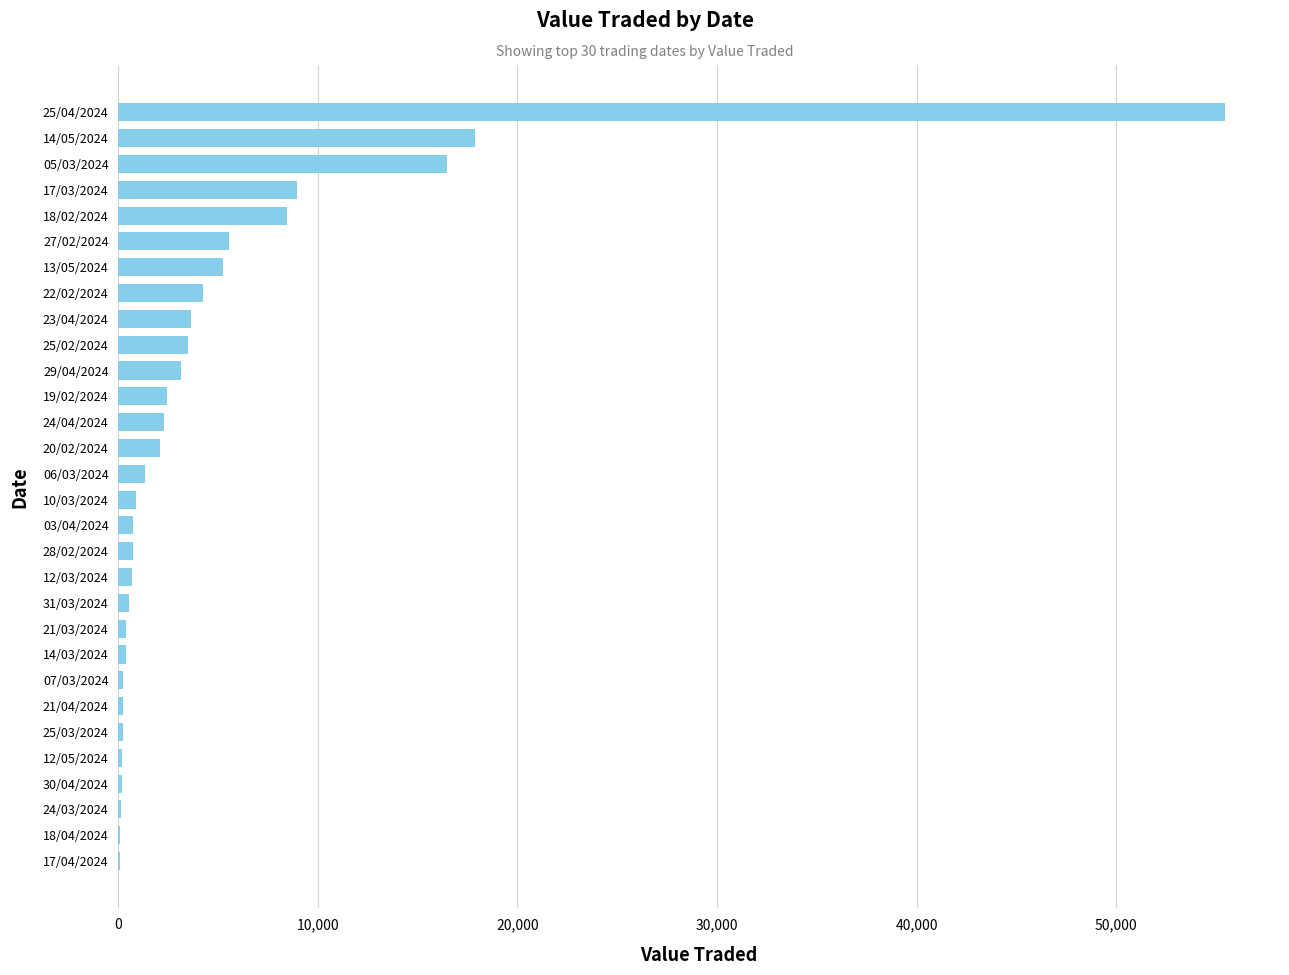

The chart shows a value of 5539 at 27/02/2024. True or false?

True